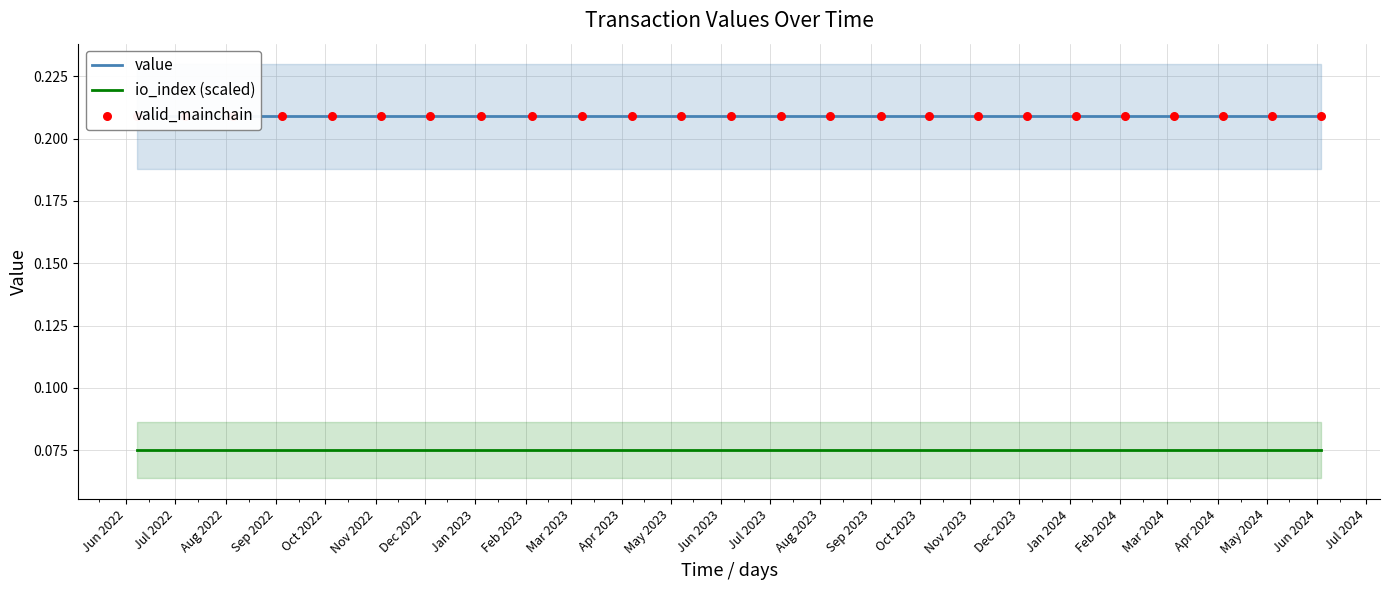

Which series has the largest total across all categories?

value